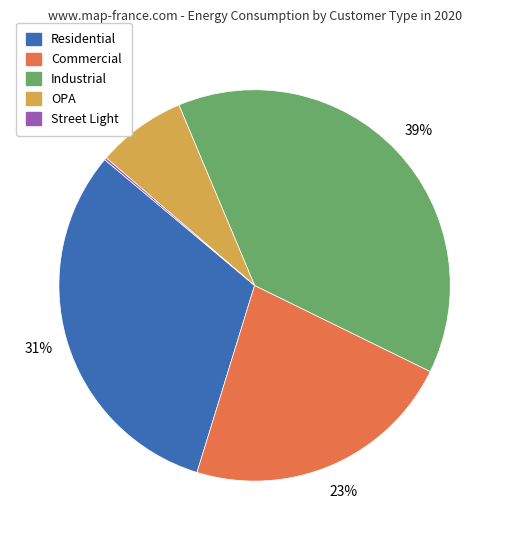

To the nearest percent, what portion does Residential represent?

31%